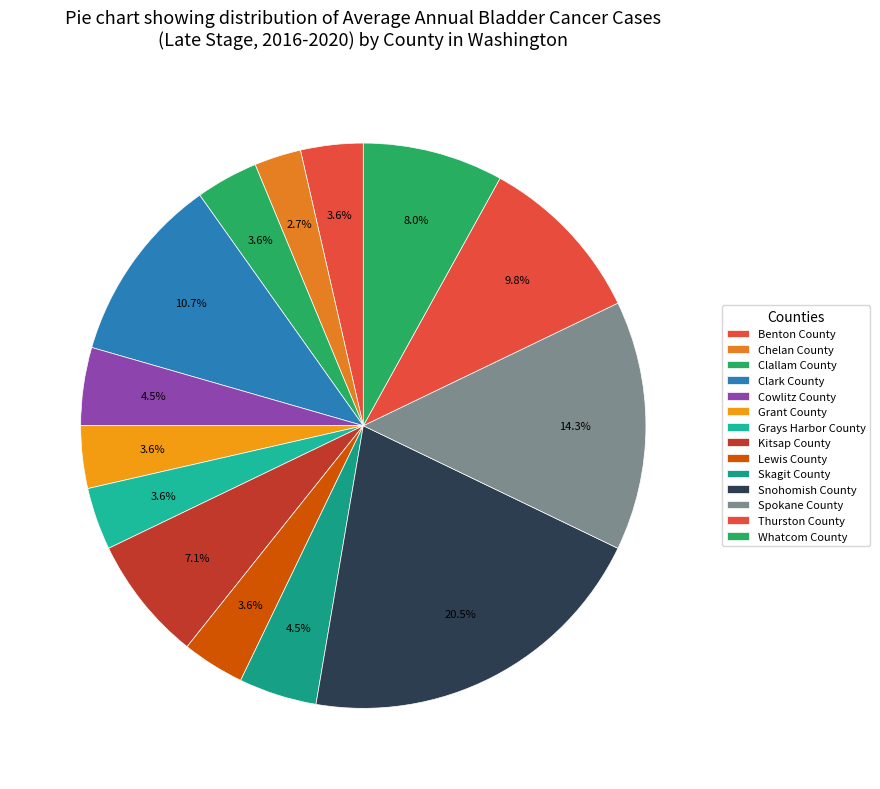

True or false: Clallam County accounts for 1% of the total.

False